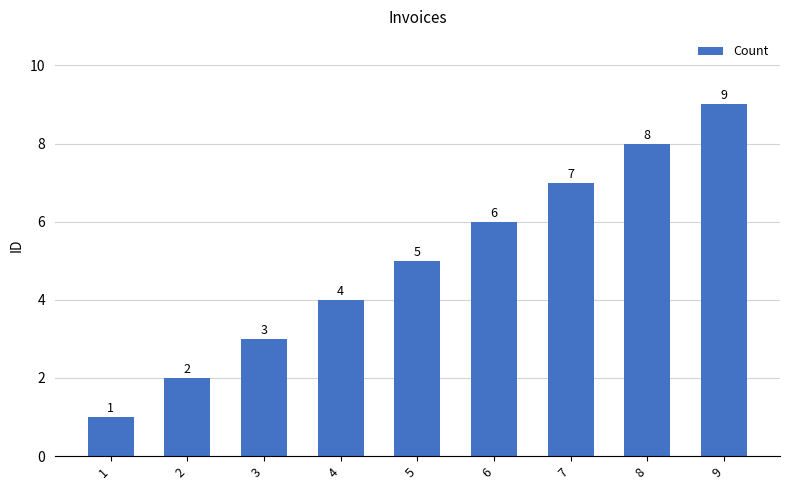

At which category does the chart reach its peak across all series?

9